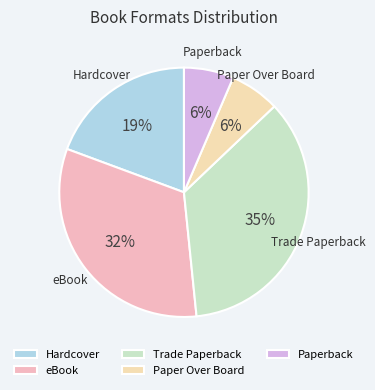

Does Trade Paperback account for over 50% of the chart?

No